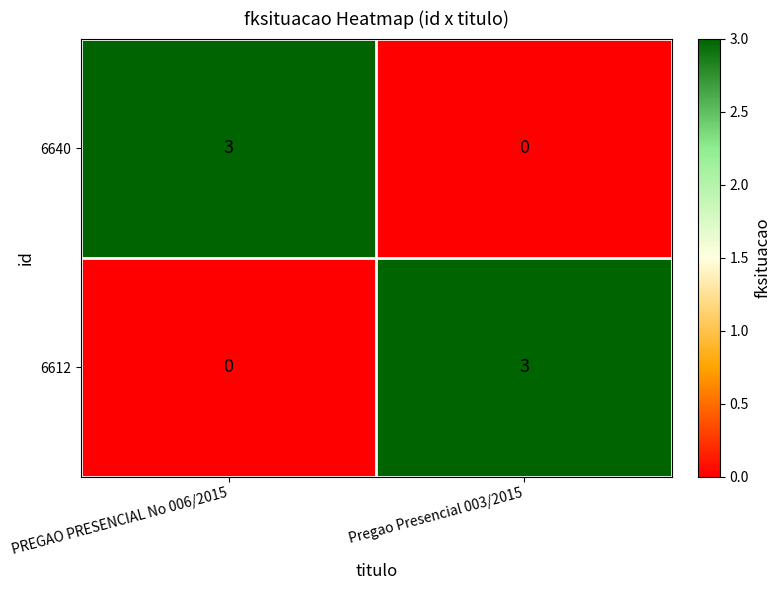

What is the difference between the maximum and minimum values in the 6640 series?

3